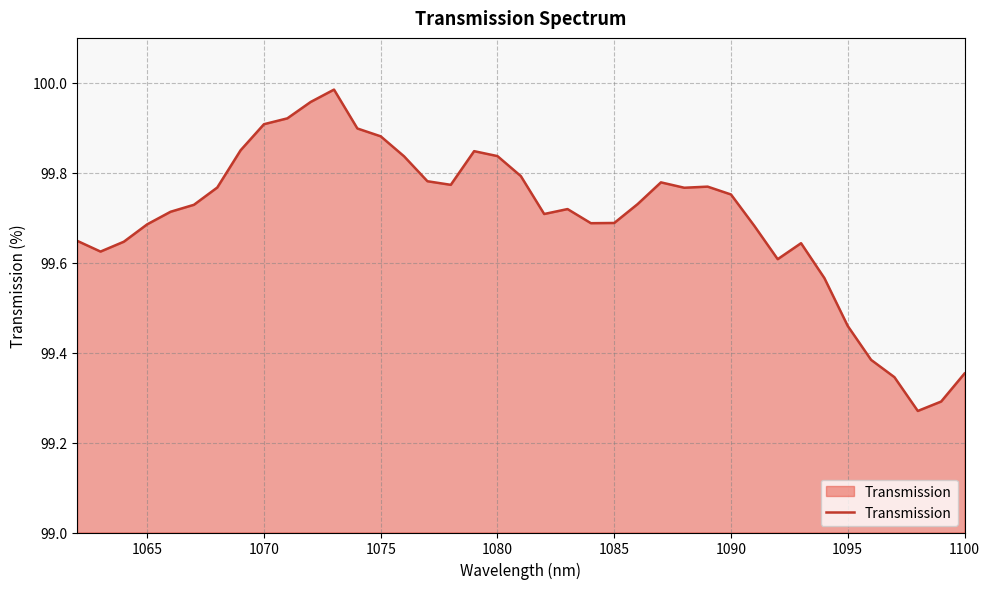

What is the difference between the maximum and minimum values?

0.7